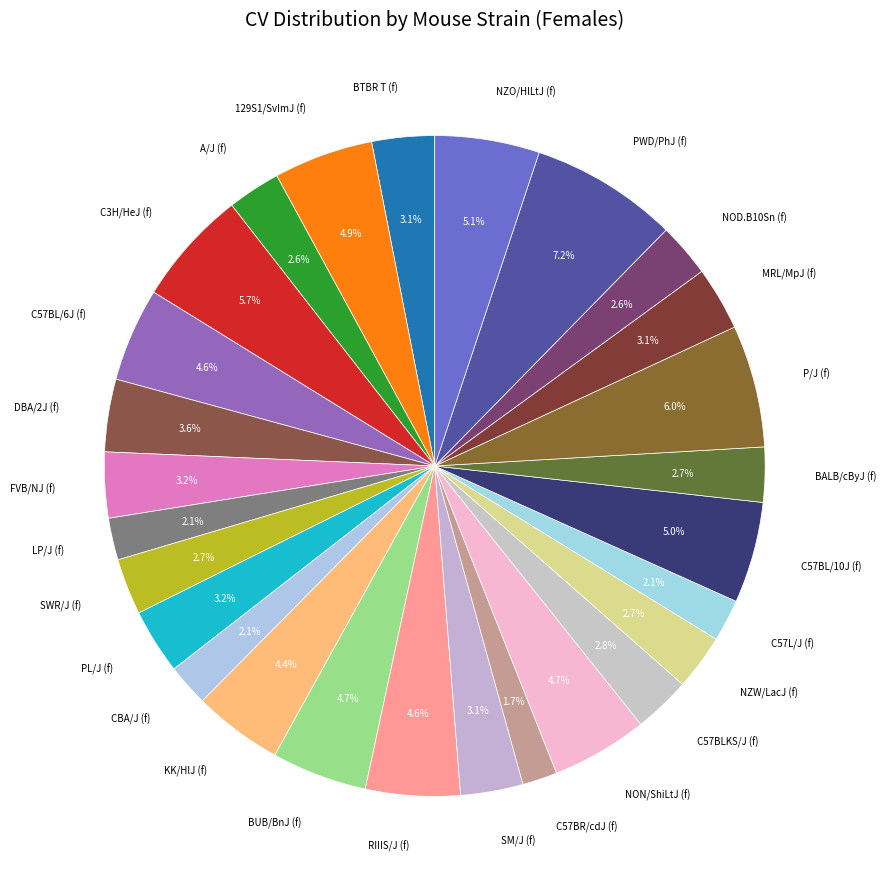

Does MRL/MpJ (f) represent more than half of the total?

No